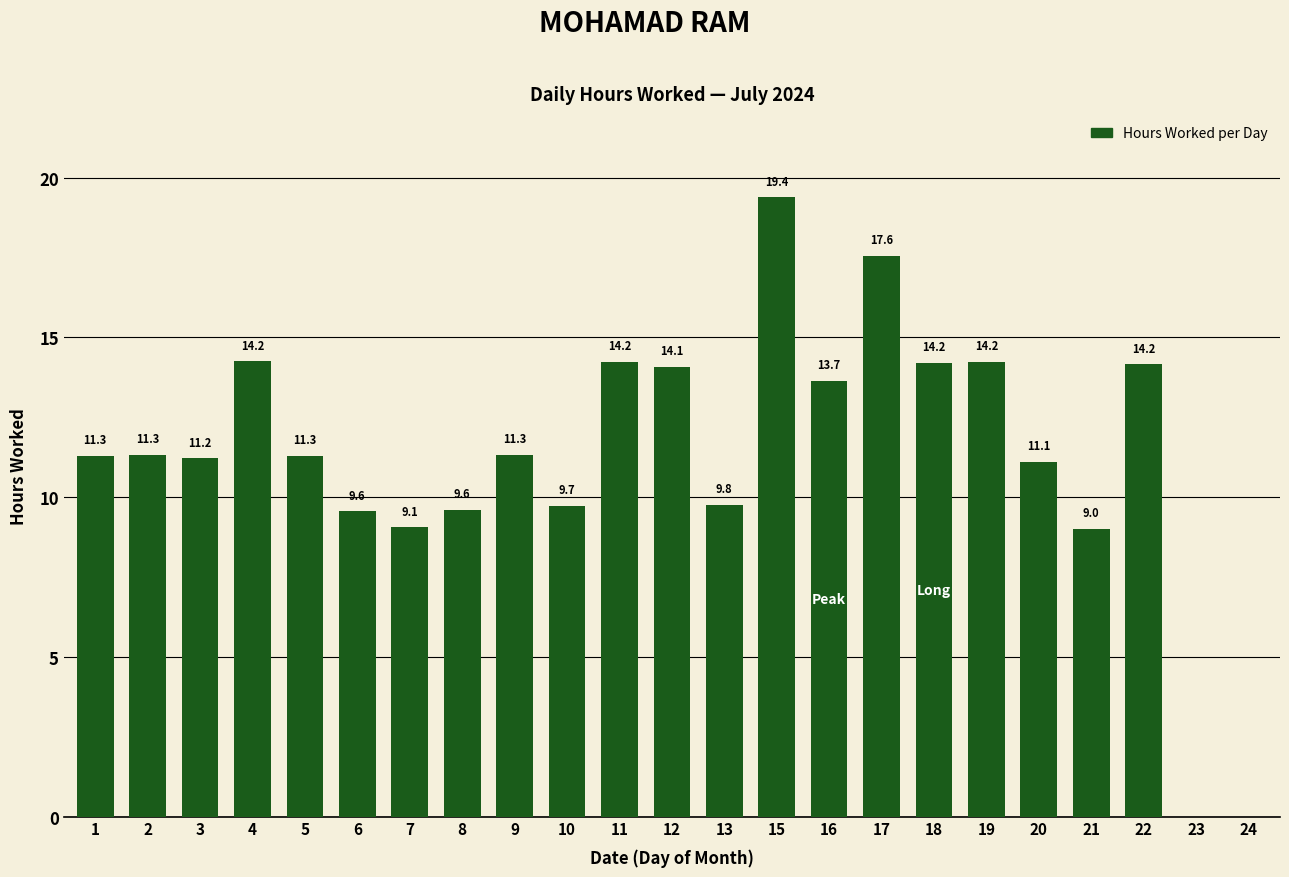

At which label does the data first exceed 11?

1